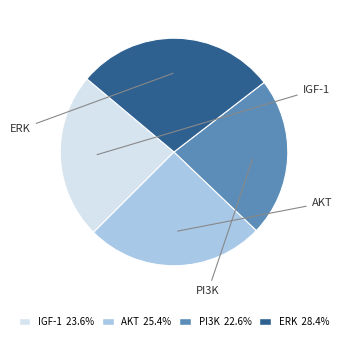

Which category has the smallest portion of the pie?

PI3K